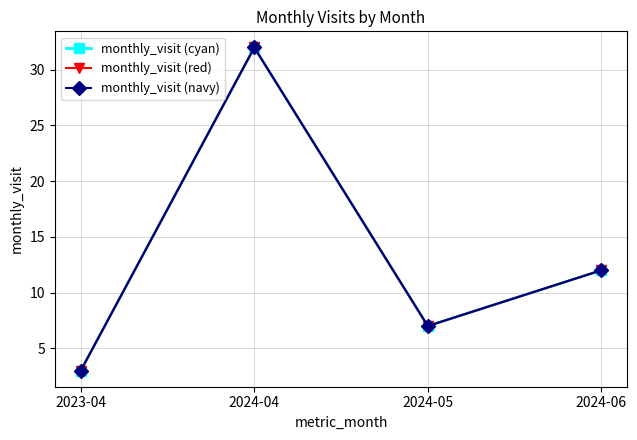

What position from the right is 2023-04?

4